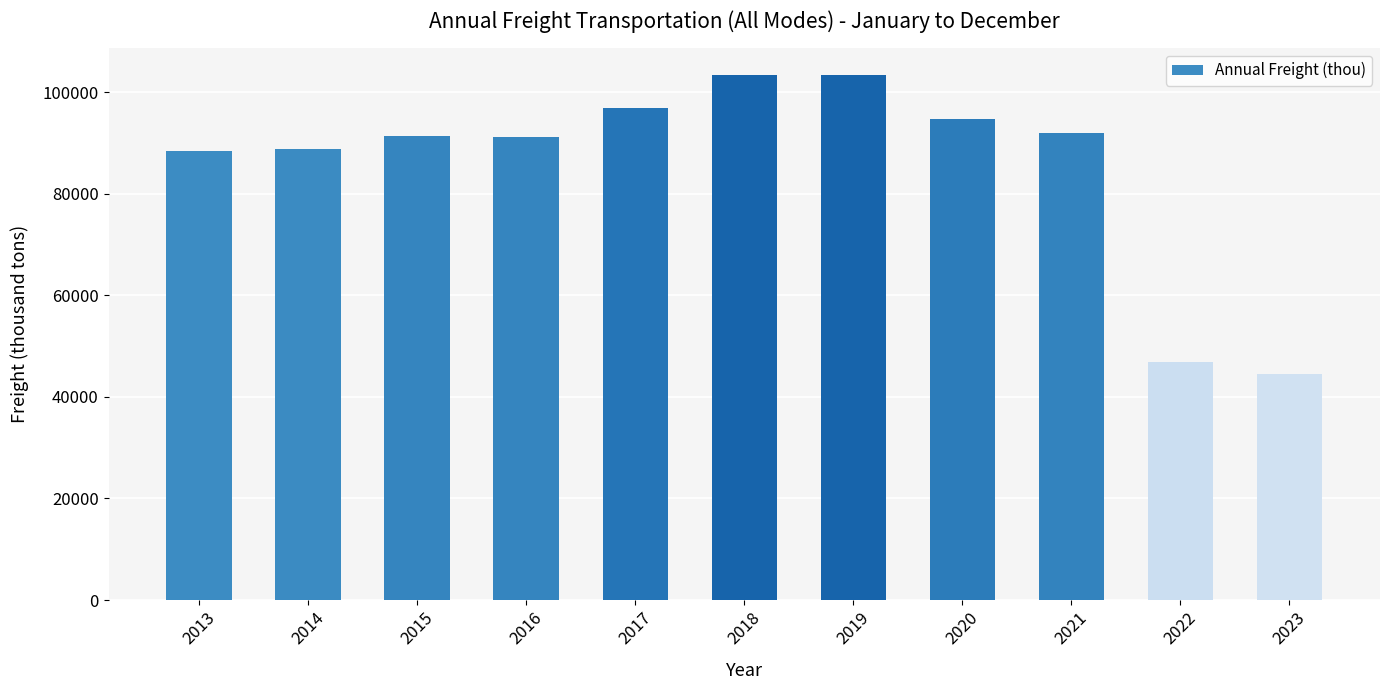

Which label corresponds to the smallest value in the chart?

2023